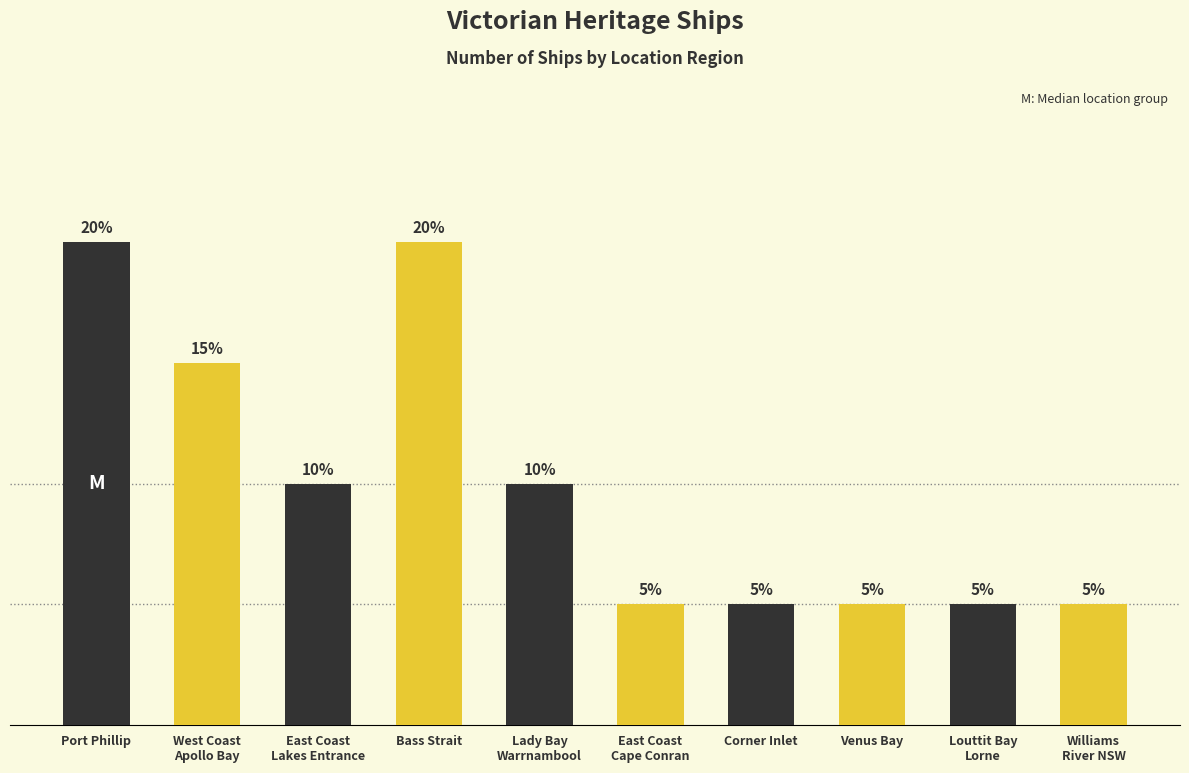

What is the sum of the values at Port Phillip and East Coast
Lakes Entrance?

6